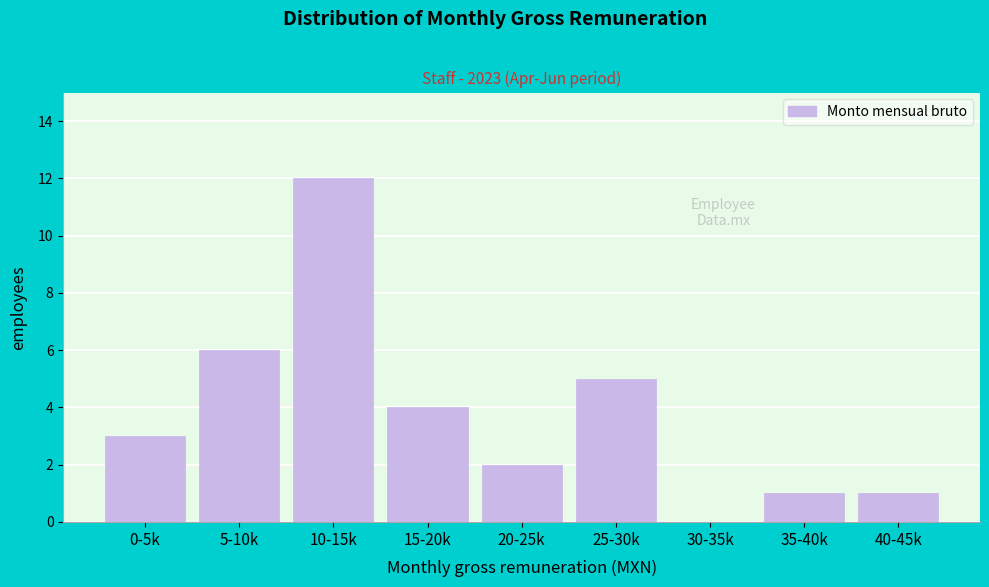

Reading right to left, extract all data points from this chart.

40-45k=1	35-40k=1	30-35k=0	25-30k=5	20-25k=2	15-20k=4	10-15k=12	5-10k=6	0-5k=3